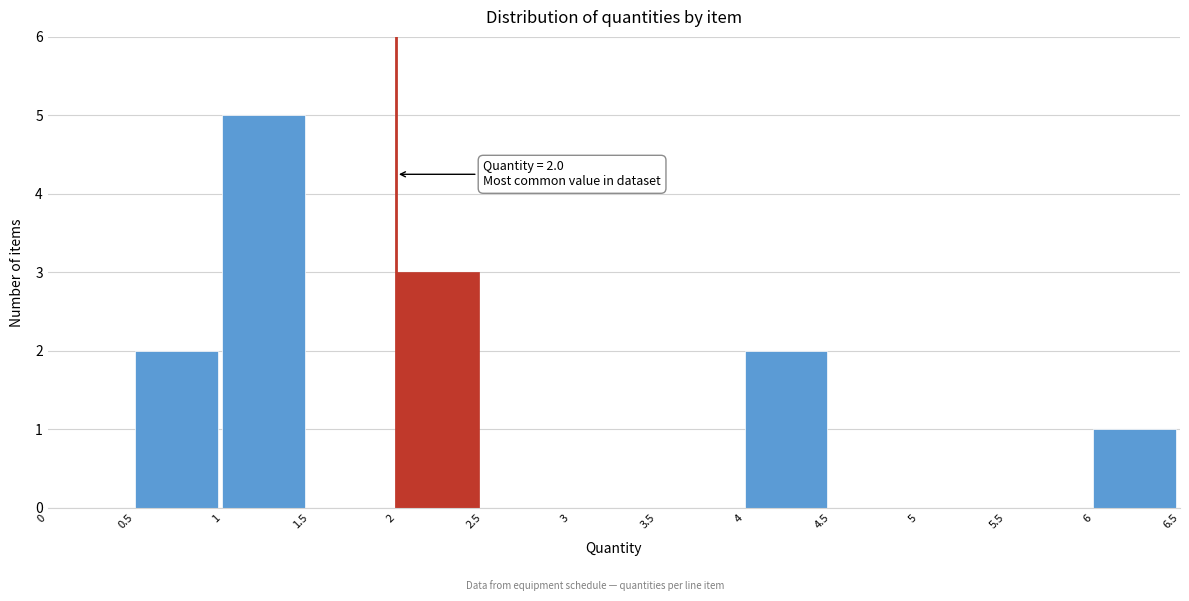

Over which range of the x-axis is the bar tallest?

1 to 1.5